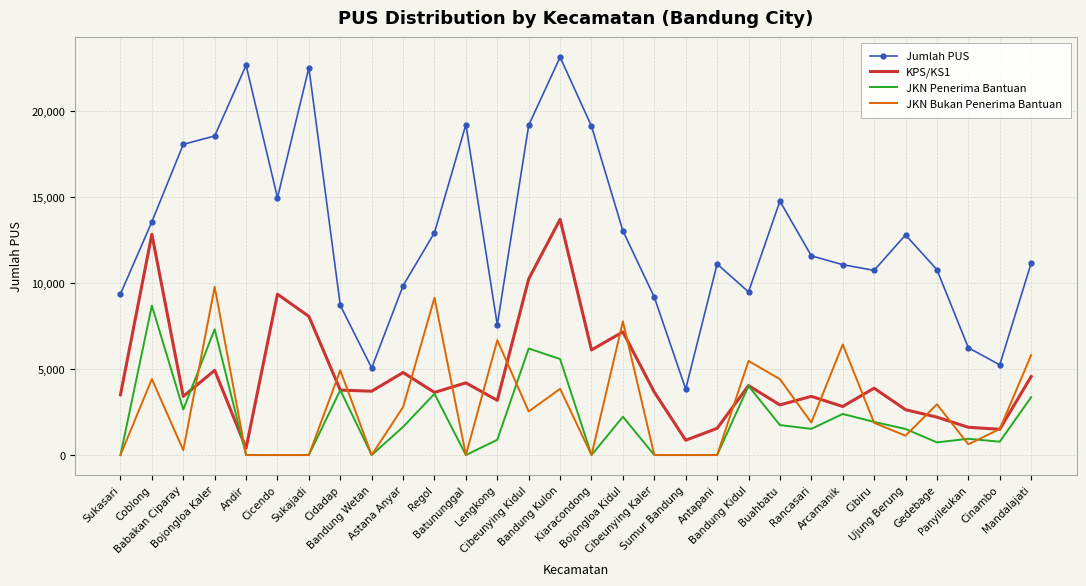

Which series has the largest range (max minus min)?

Jumlah PUS